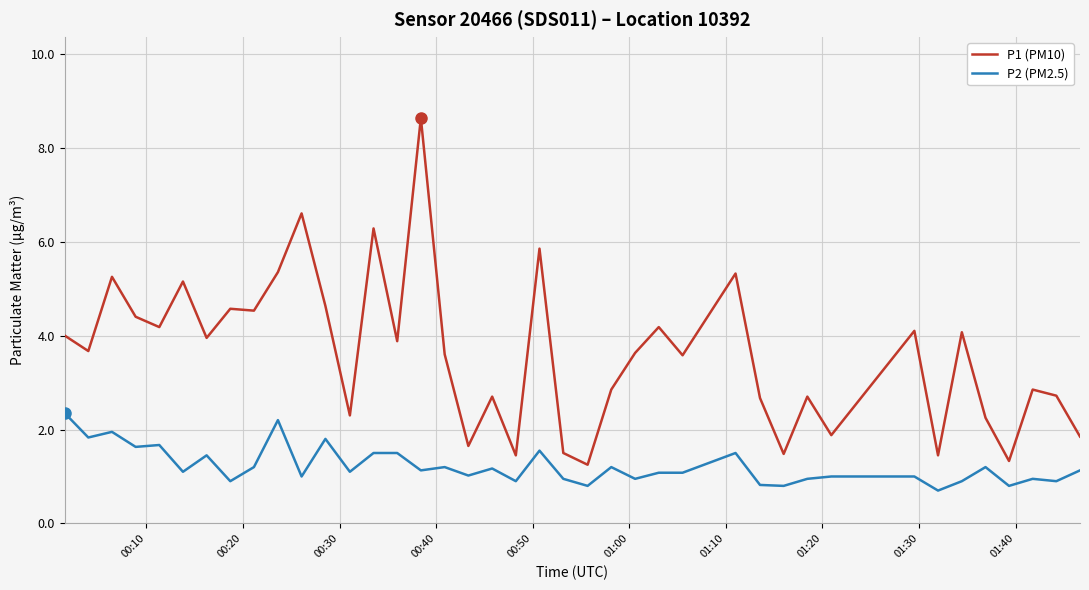

Which series has the largest total across all categories?

P1 (PM10)